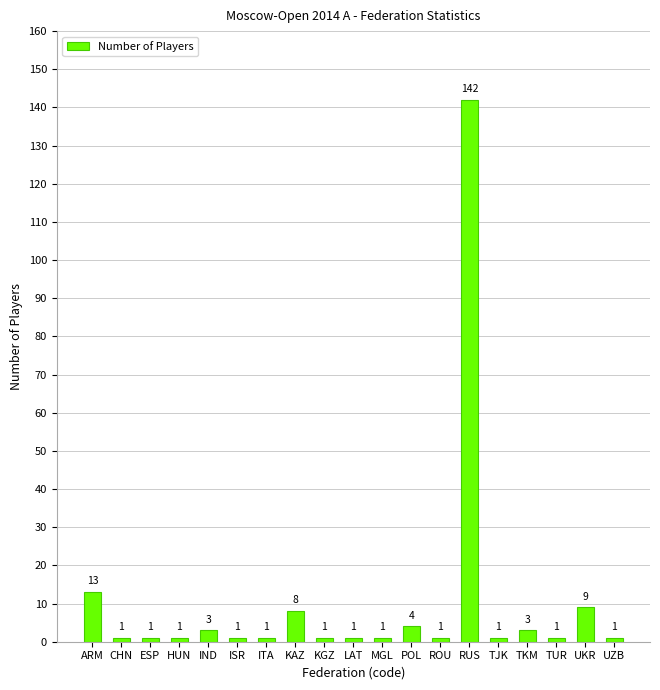

The value at ROU is 1. True or false?

True